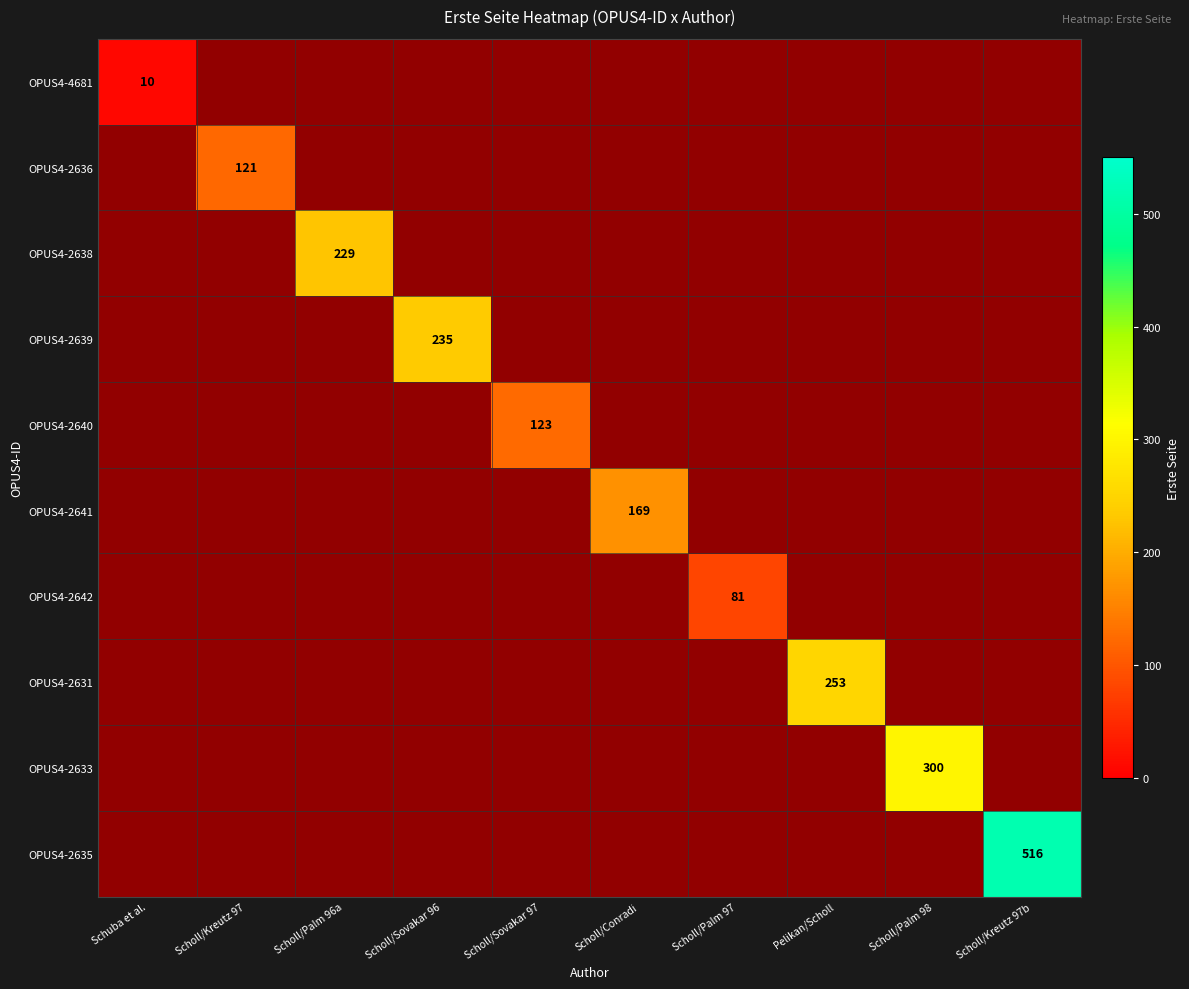

At which label does OPUS4-2638 reach its minimum?

Schuba et al.